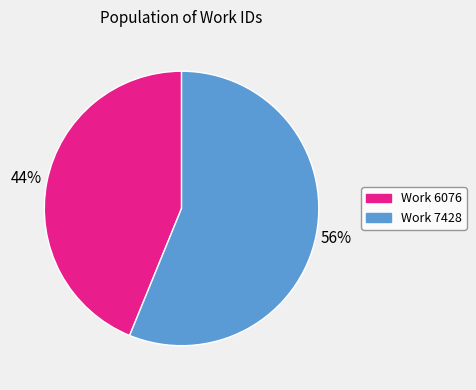

To the nearest percent, what is the difference between the largest and smallest slice percentages?

12%